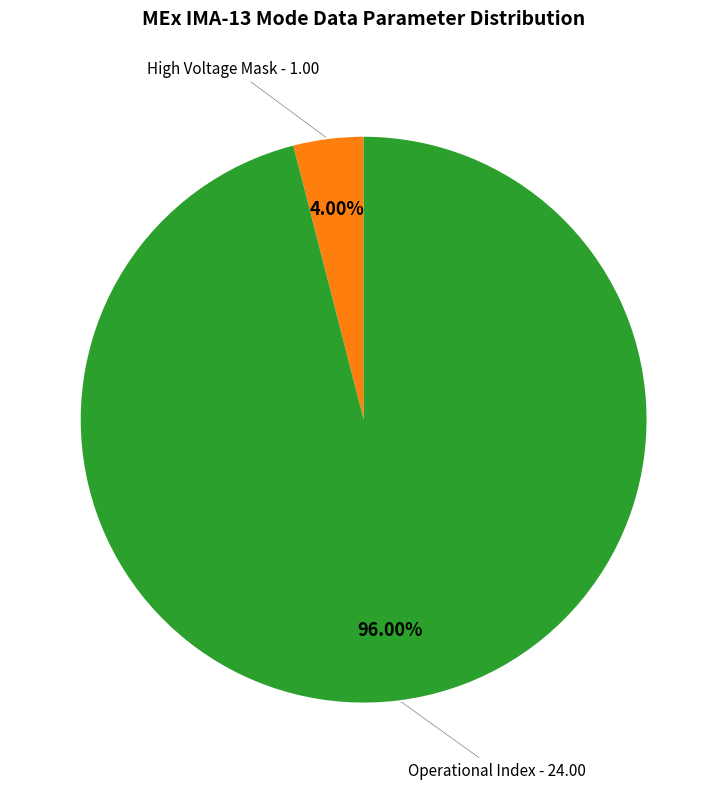

Does any single category account for the majority?

Yes